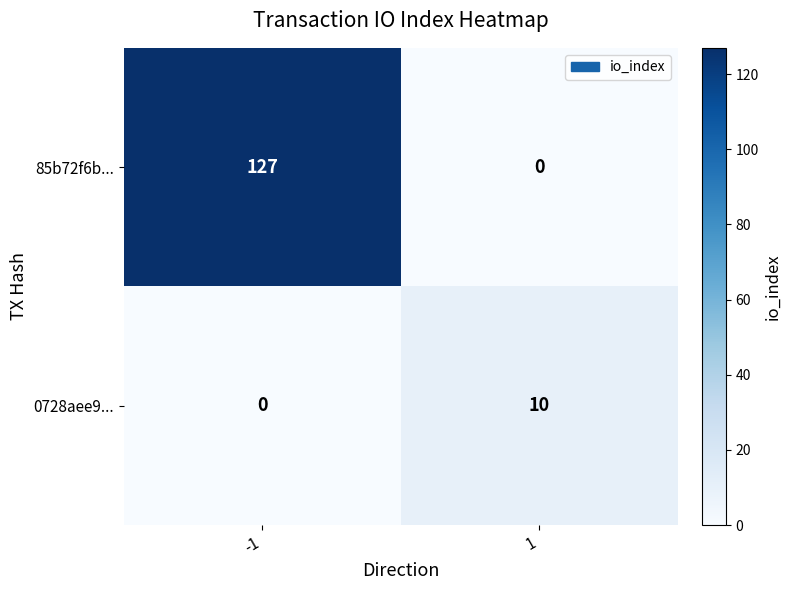

How many series are shown in this chart?

2